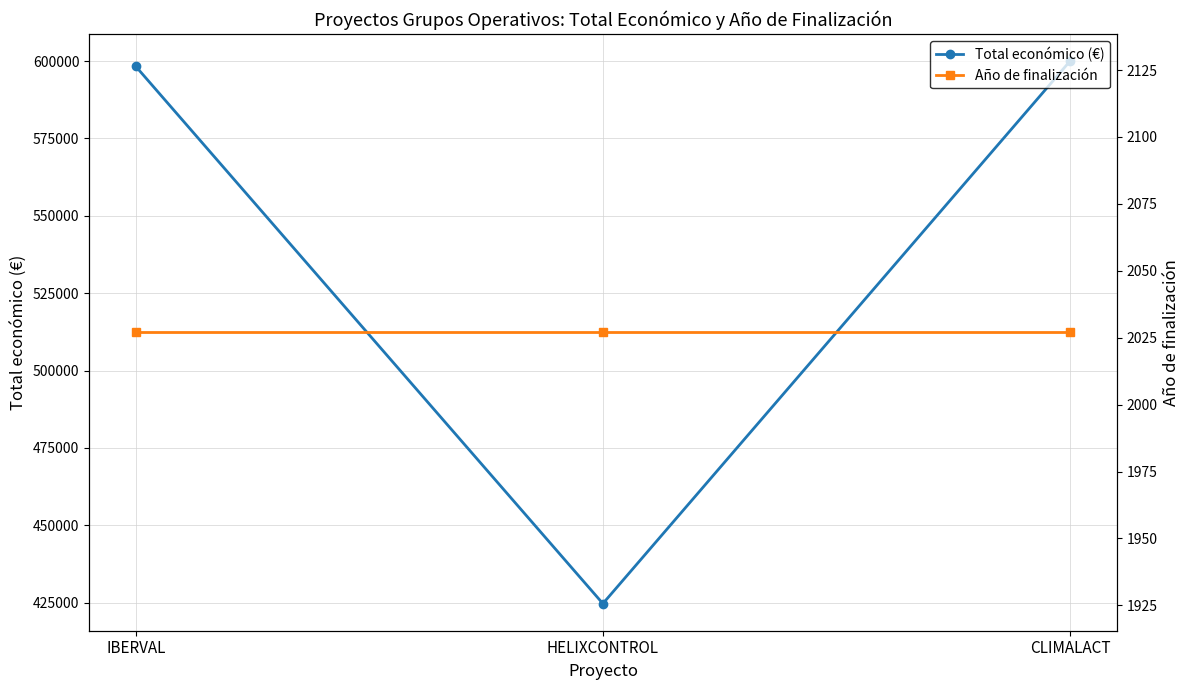

The value of Total económico (€) at HELIXCONTROL is 424720. True or false?

True